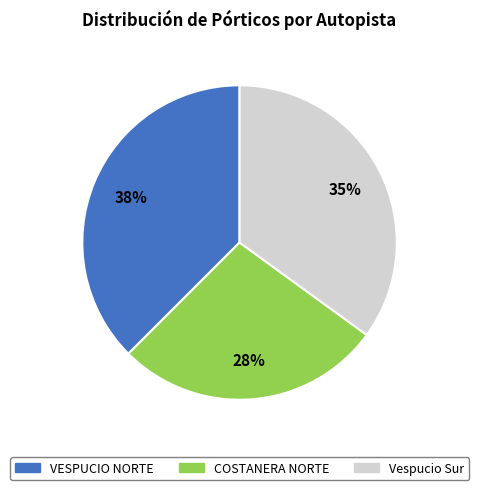

To the nearest percent, what is the average slice percentage?

33%